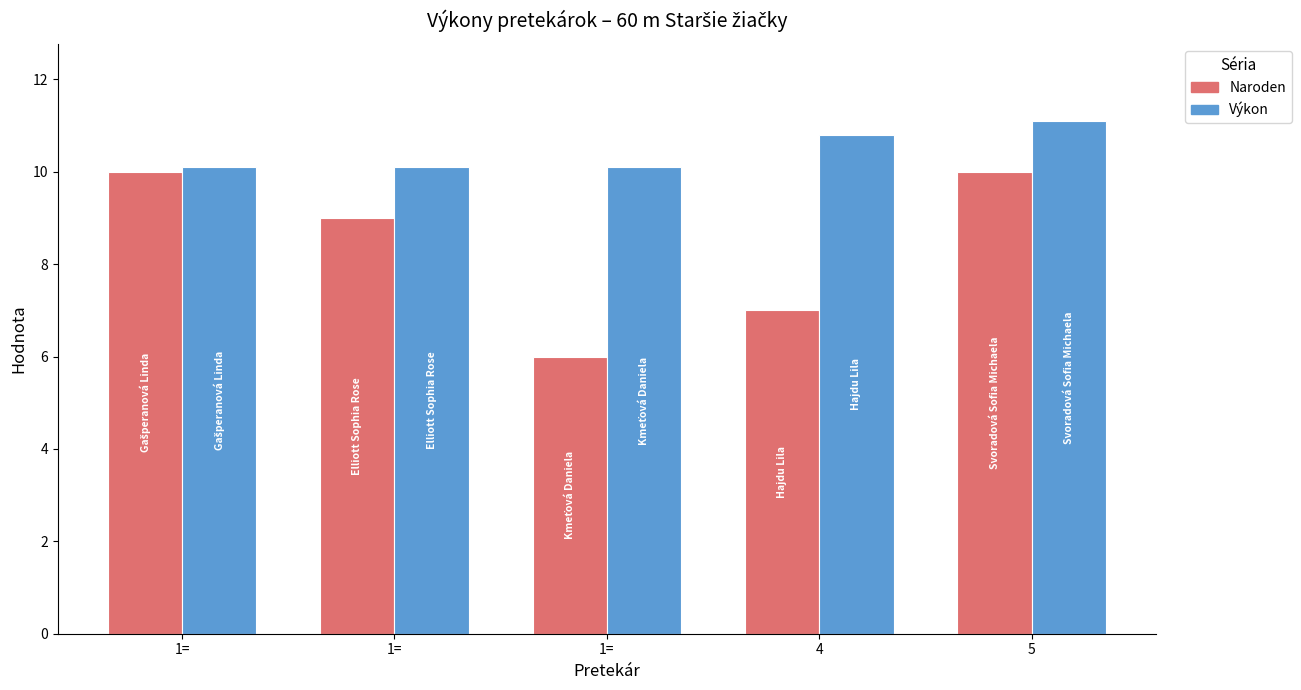

What is the label of the 2nd bar from the right?

4